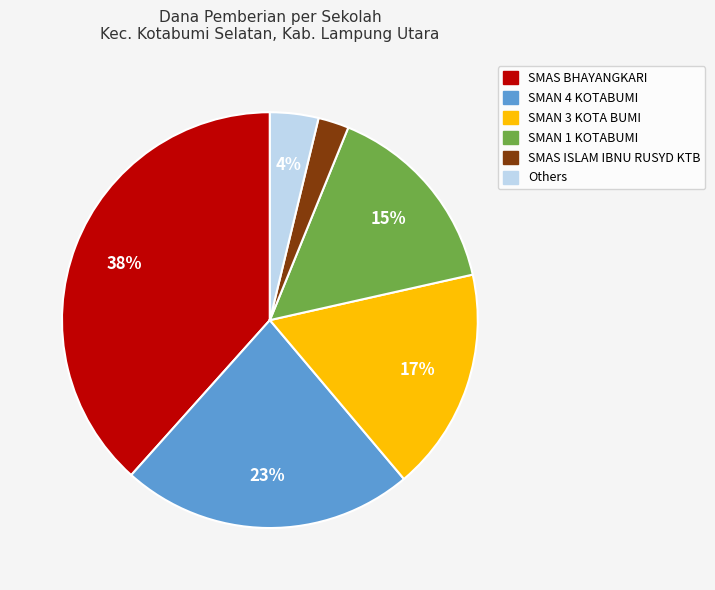

Is there any slice that represents more than half of the pie?

No